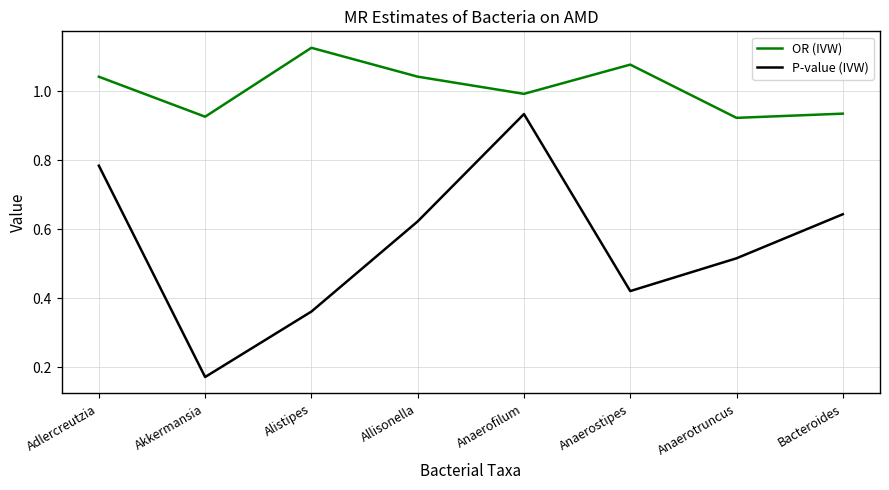

True or false: OR (IVW) and P-value (IVW) cross at least once.

False